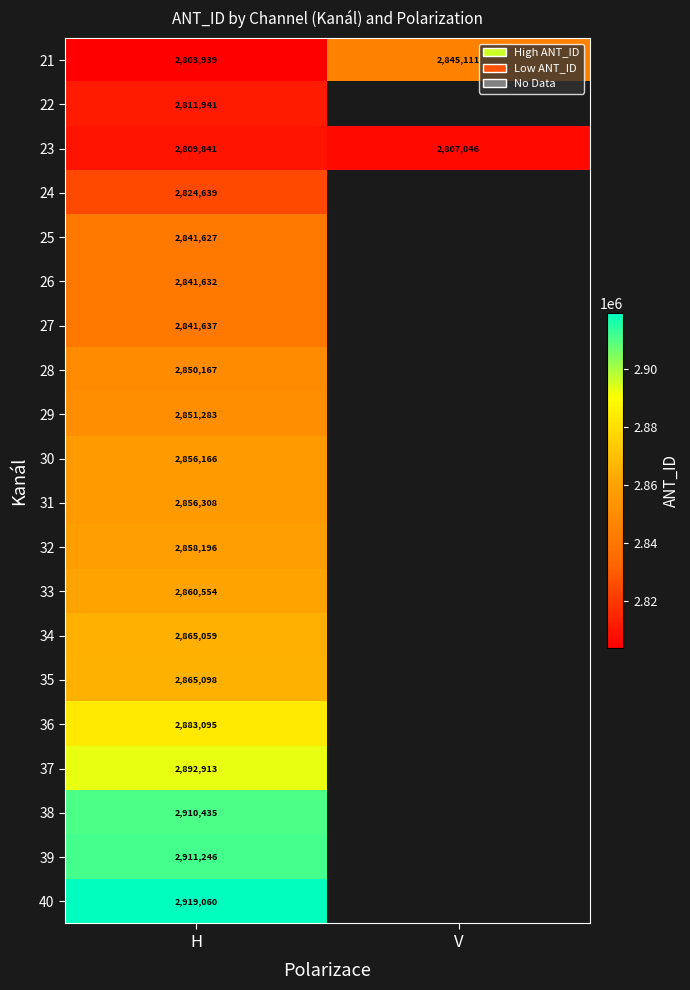

What is the difference between the maximum and minimum values in the 21 series?

41172